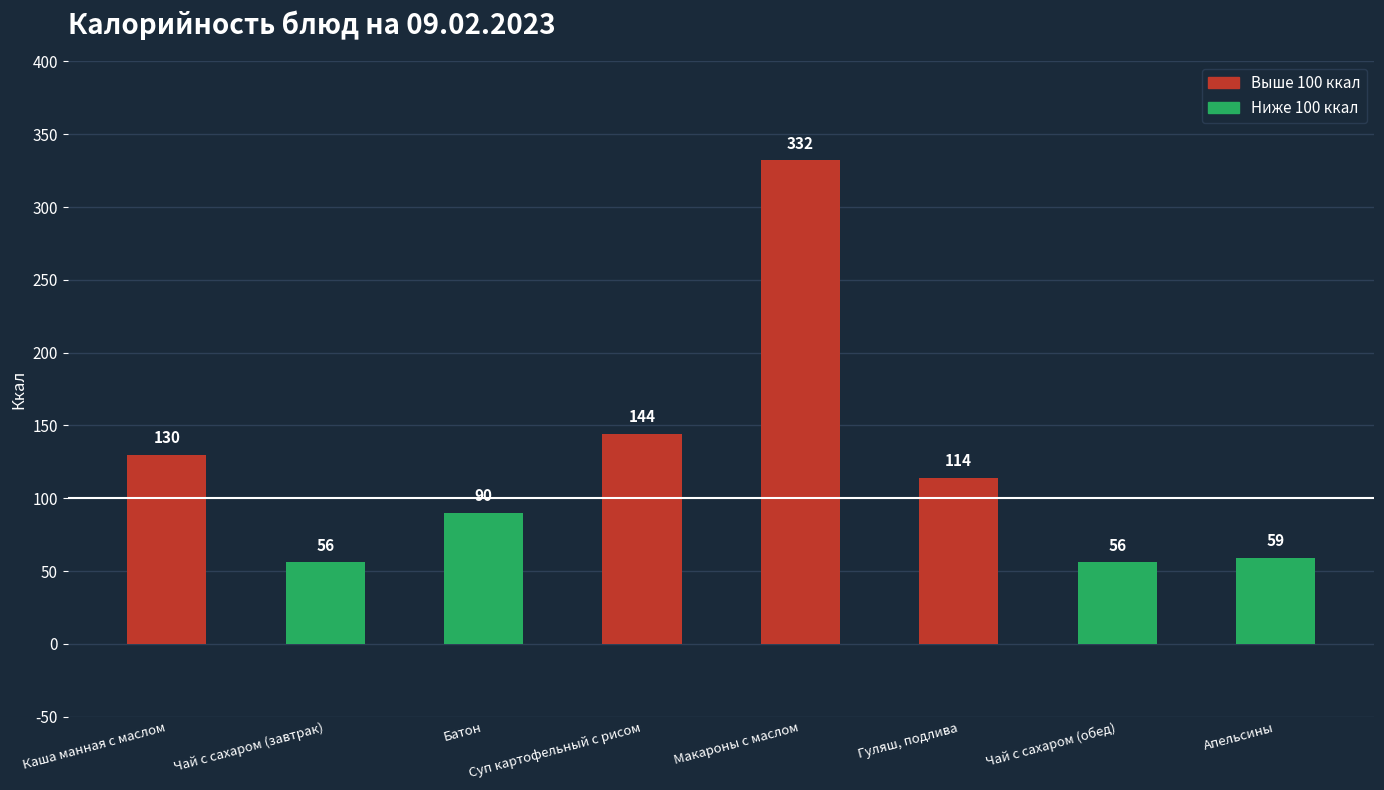

What is the value of the 2nd bar from the left?

56